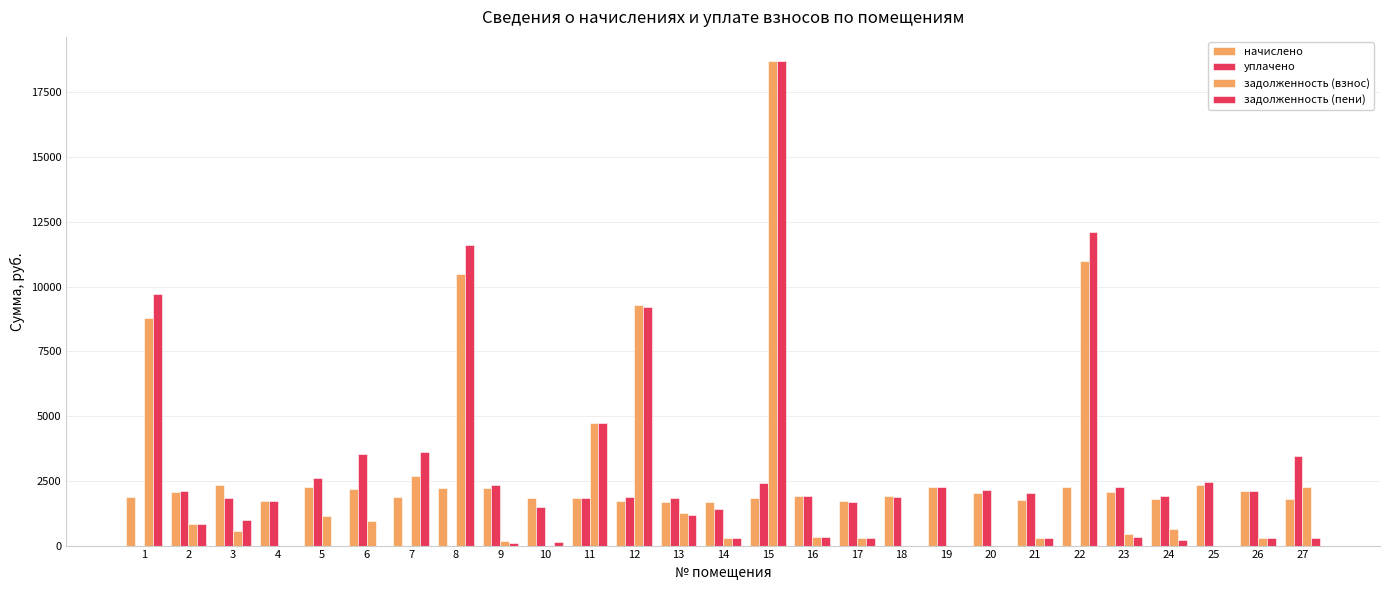

True or false: задолженность (пени) has a value of 7585.0 at 4.

False